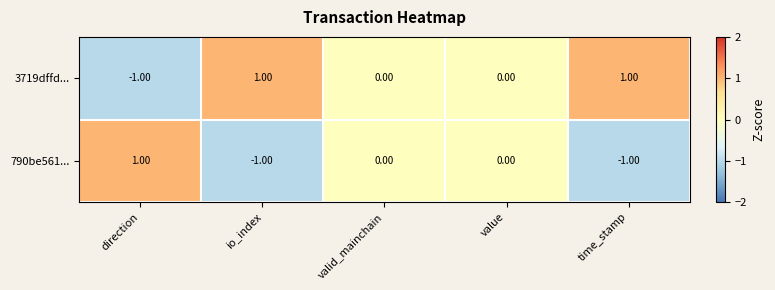

List the series in order of their overall mean, lowest first.

790be561..., 3719dffd...